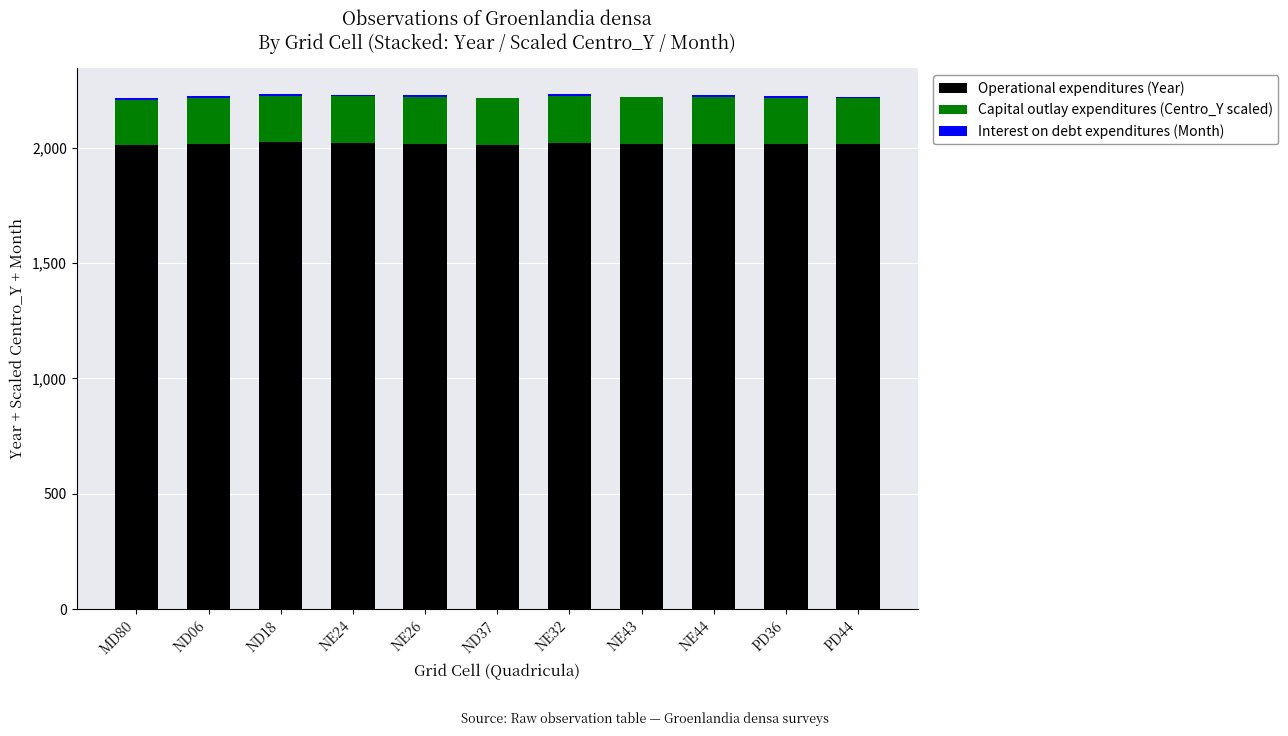

What is the difference between the Operational expenditures (Year) values at NE32 and NE43?

6.0